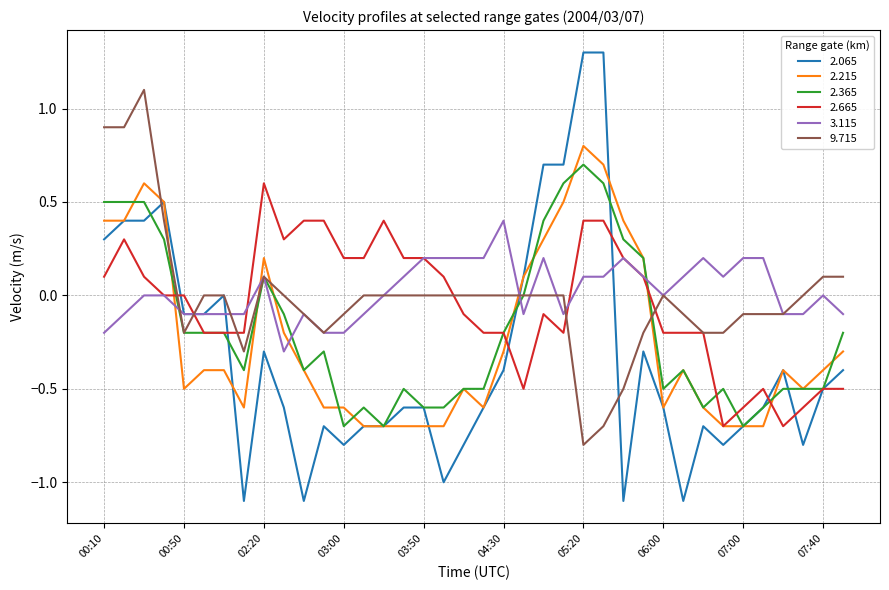

What is the maximum value for 2.215?

0.8